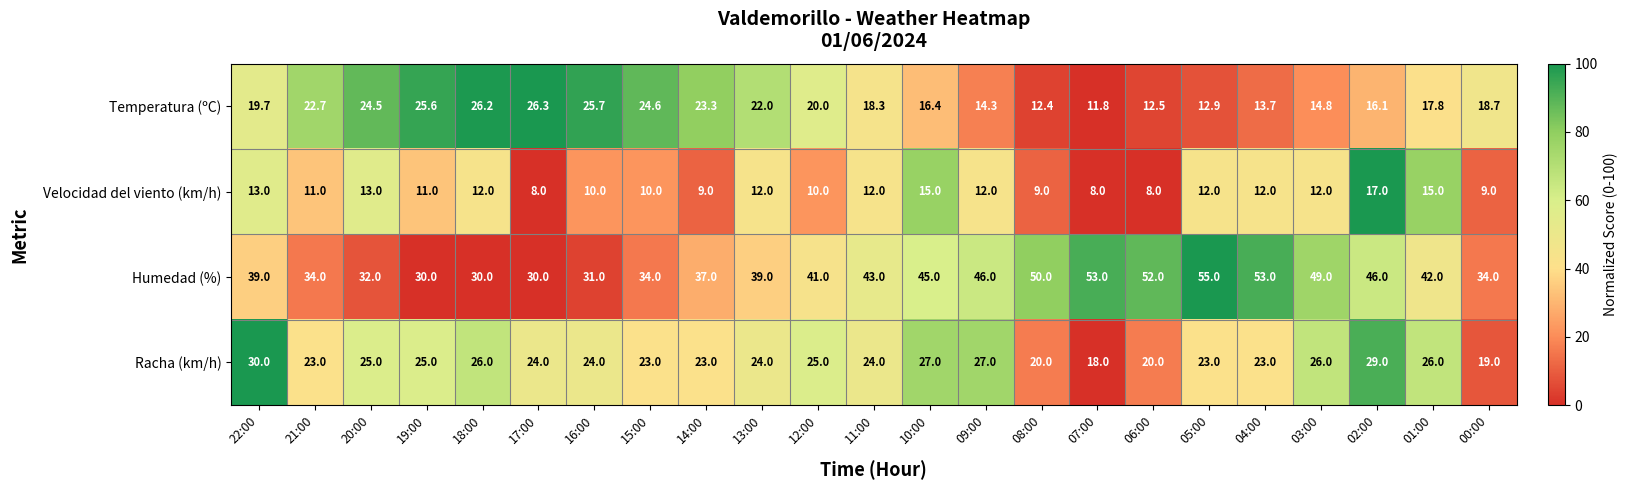

How many Velocidad del viento (km/h) values are between 9 and 12?

15